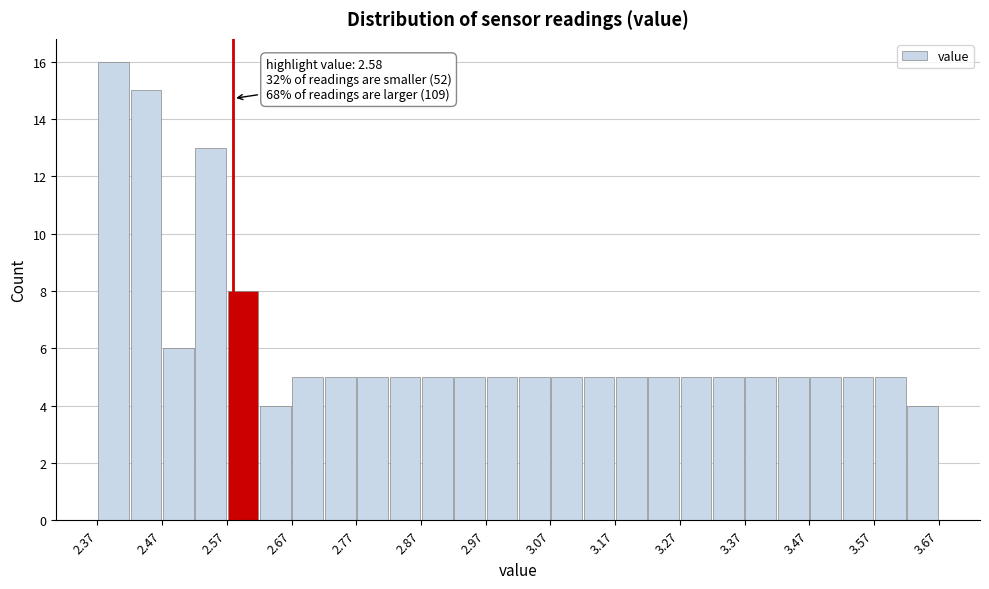

Over which range of the x-axis is the bar tallest?

2.37 to 2.42